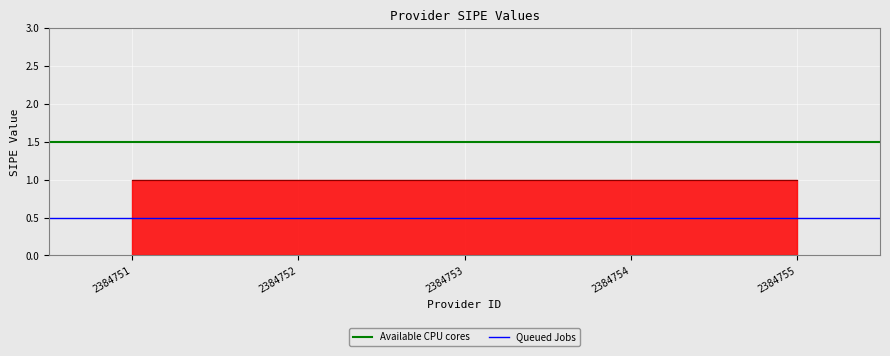

Rank the series by their maximum value, from lowest to highest.

Queued Jobs, Available CPU cores